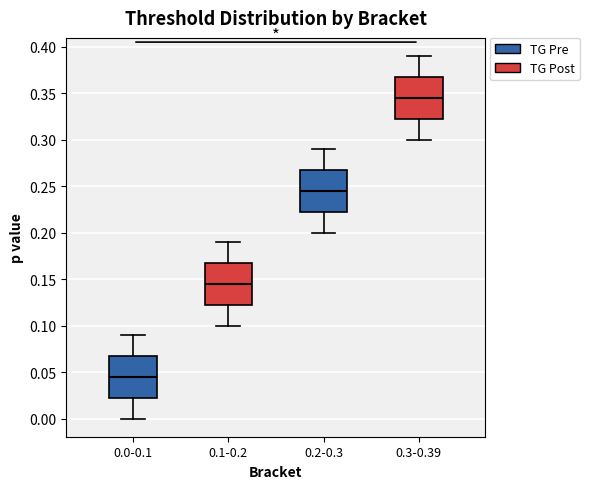

Reading left to right, transcribe this box plot: for each box, give where its median line is, the range the box spans, and where its two whiskers end, as read against the y-axis. The values are not printed on the chart, so give them approximately, as read against the axis.

0.0-0.1: median 0.045, box 0.025 to 0.070, whiskers 0.000 to 0.090
0.1-0.2: median 0.145, box 0.125 to 0.170, whiskers 0.100 to 0.190
0.2-0.3: median 0.245, box 0.225 to 0.270, whiskers 0.200 to 0.290
0.3-0.39: median 0.345, box 0.325 to 0.370, whiskers 0.300 to 0.390